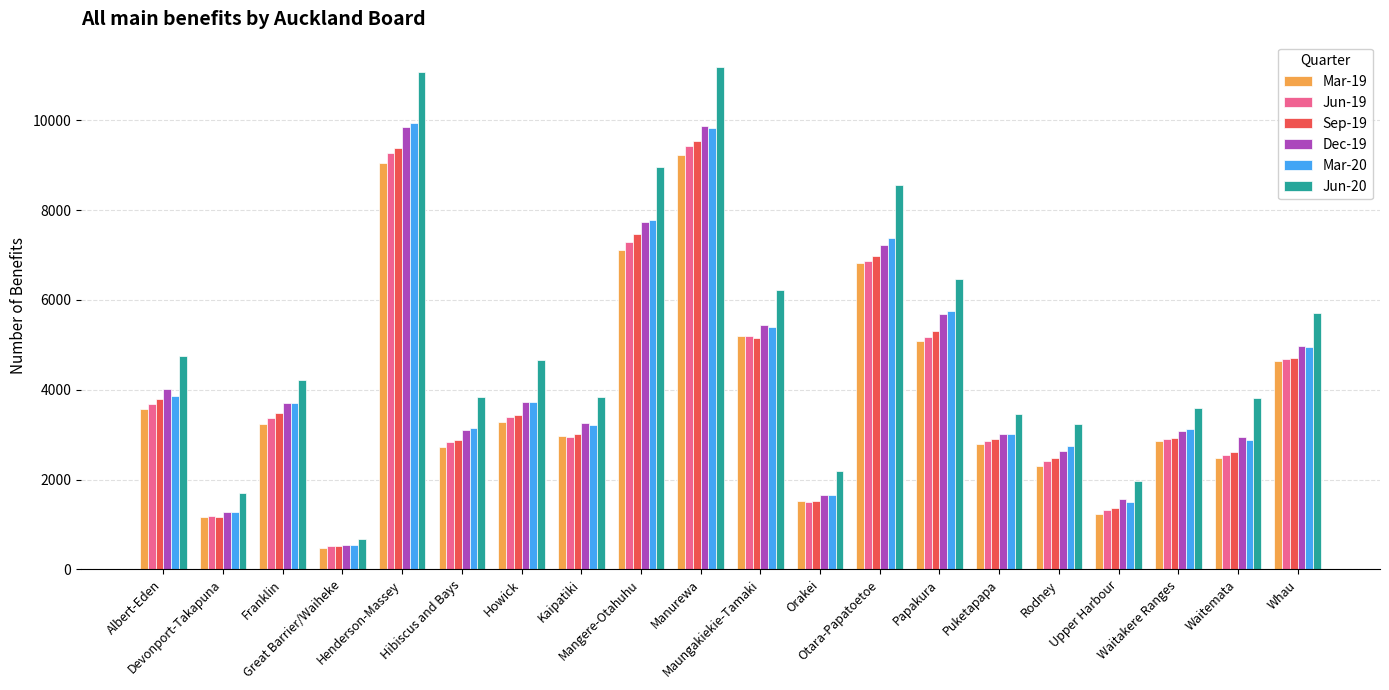

At how many categories does at least one series exceed 976?

19